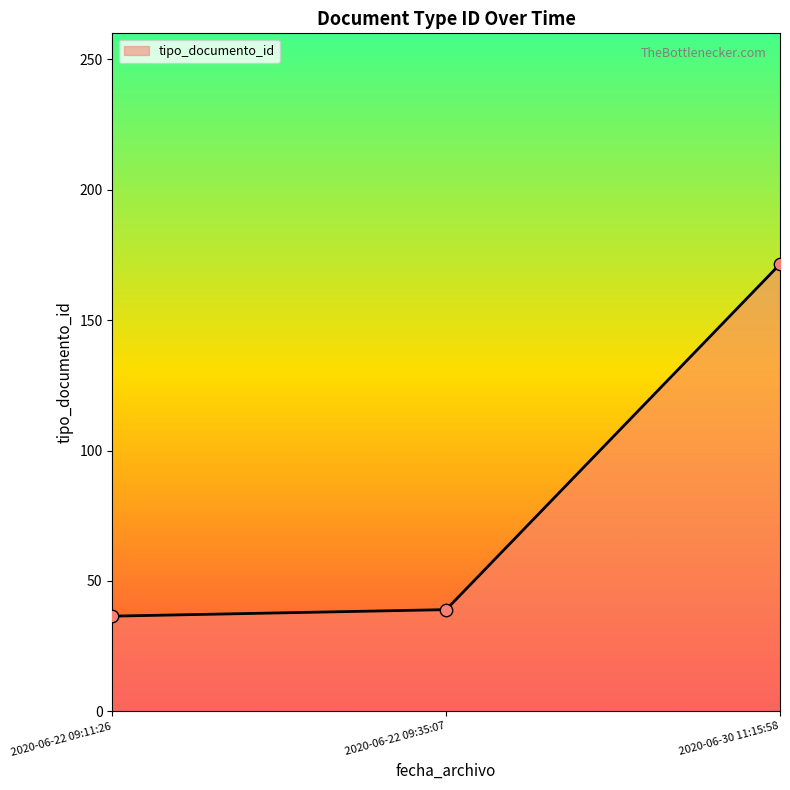

Which has a higher value, 2020-06-22 09:35:07 or 2020-06-22 09:11:26?

2020-06-22 09:35:07